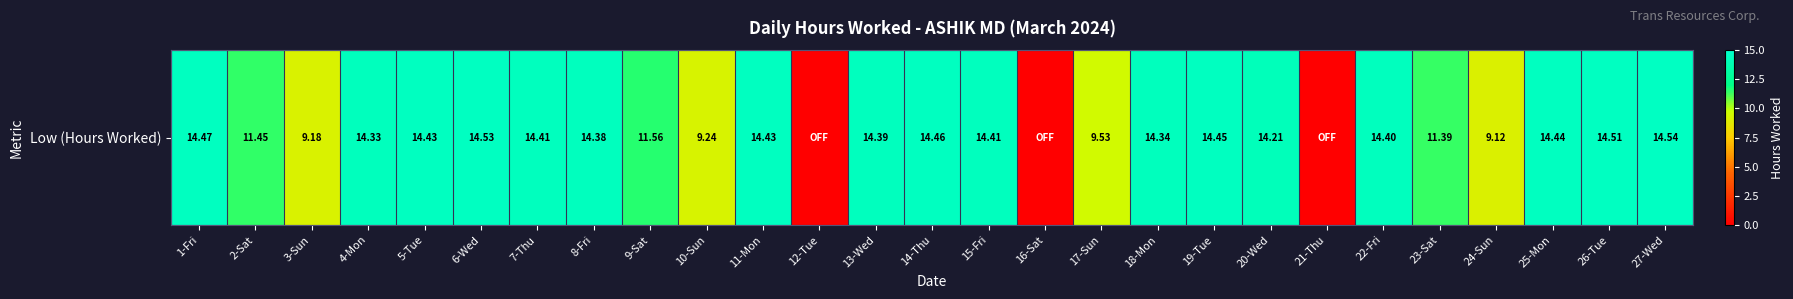

At which label is the value closest to 7?

24-Sun